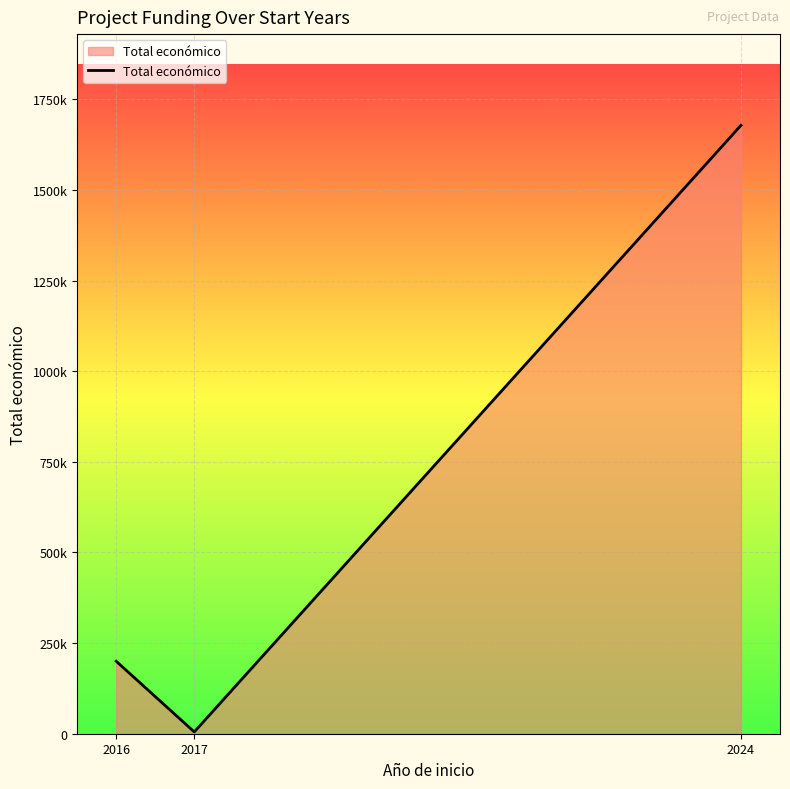

Is it true that the value at 2024 is 1678164?

True